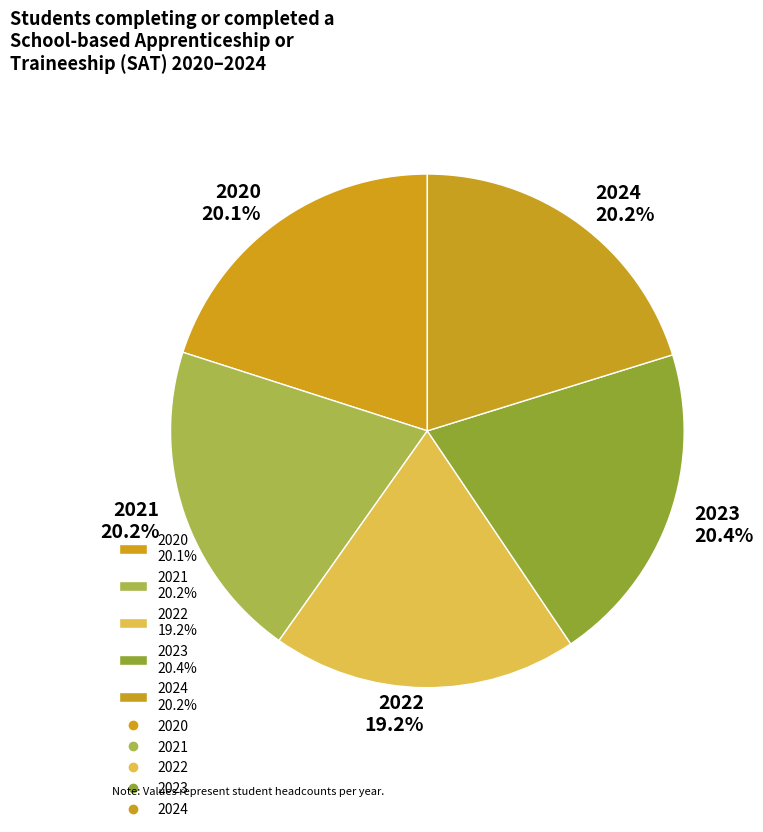

How many slices are in this pie chart?

5